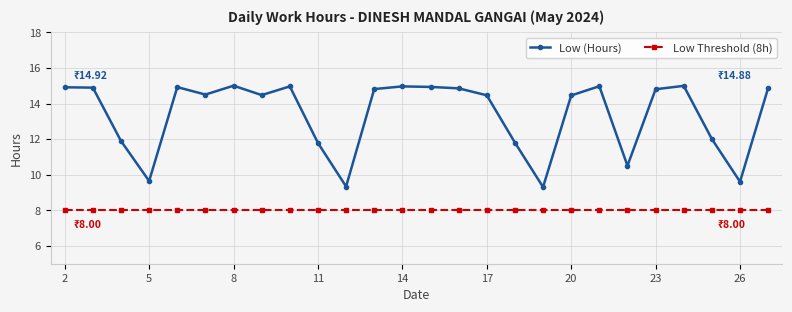

At how many categories does at least one series exceed 11?

21